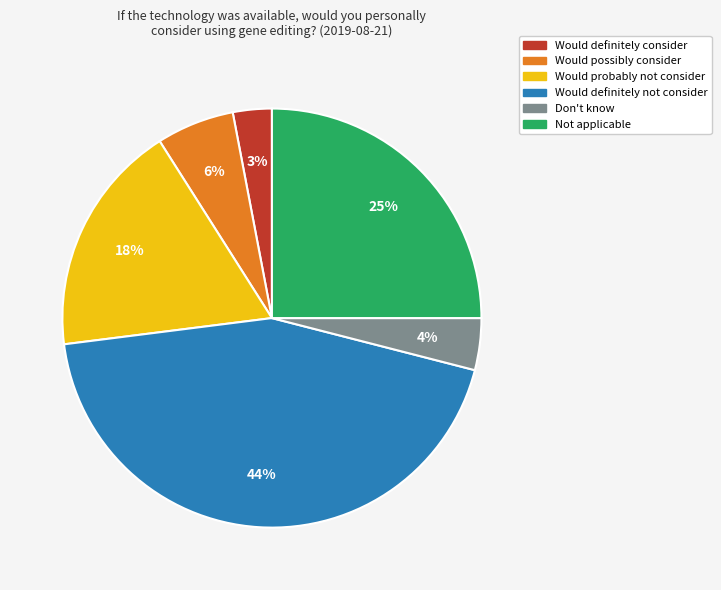

True or false: Would probably not consider accounts for 9% of the total.

False